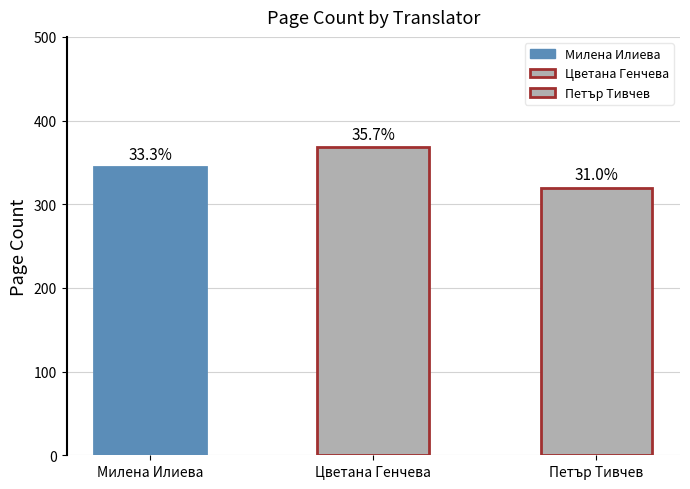

At which label is the value closest to 344?

Милена Илиева